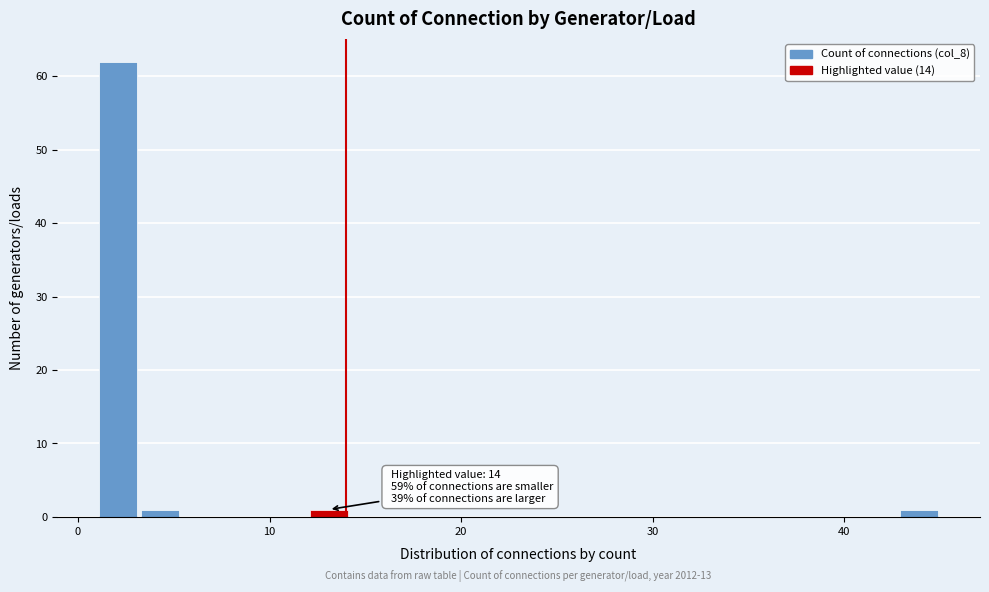

Around what value on the x-axis is the tallest bar? Give the approximate position of its centre, as read against the axis.

2